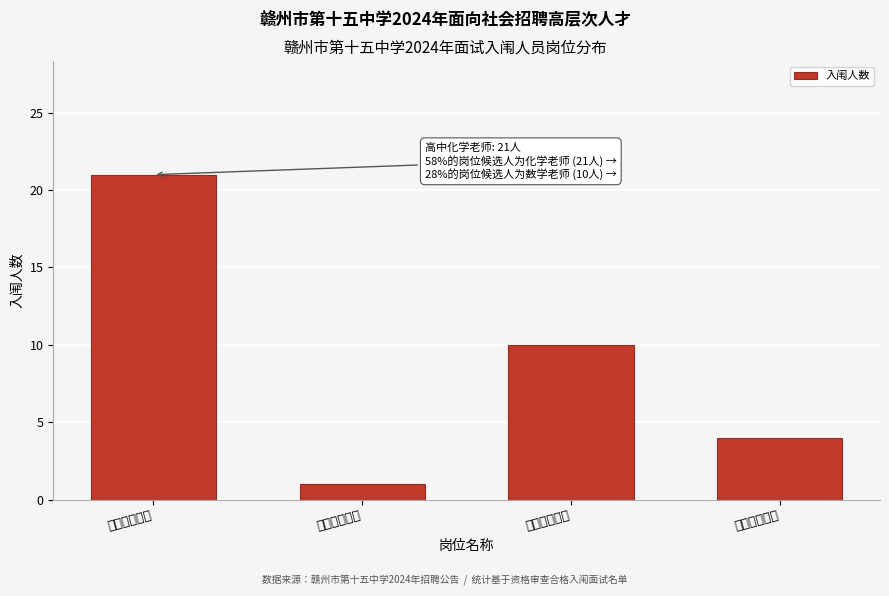

Reading left to right, list all the values displayed in this chart.

高中化学老师=21	高中生物老师=1	高中数学老师=10	高中物理老师=4